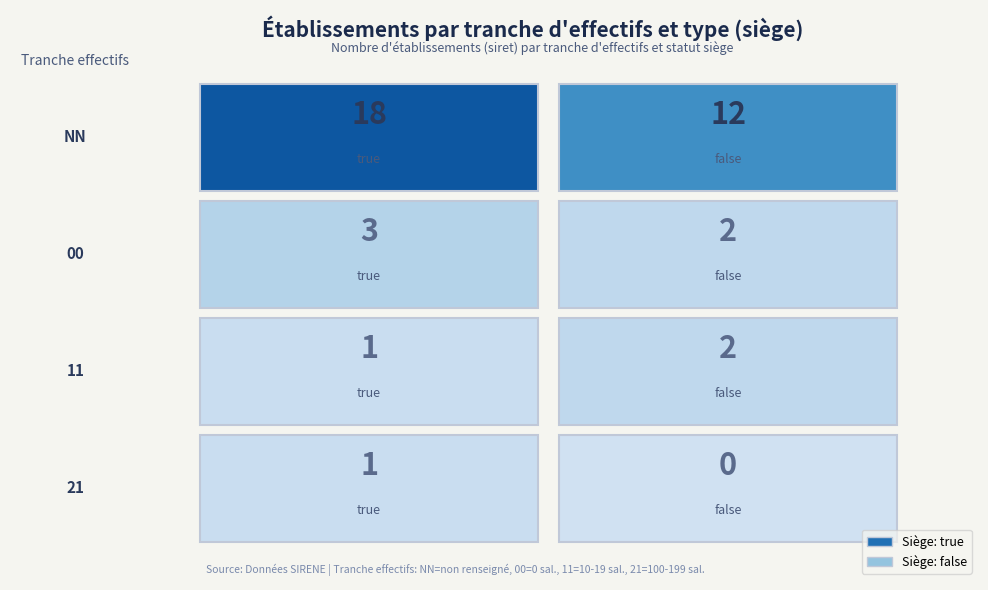

What is the sum of all 00 values?

5